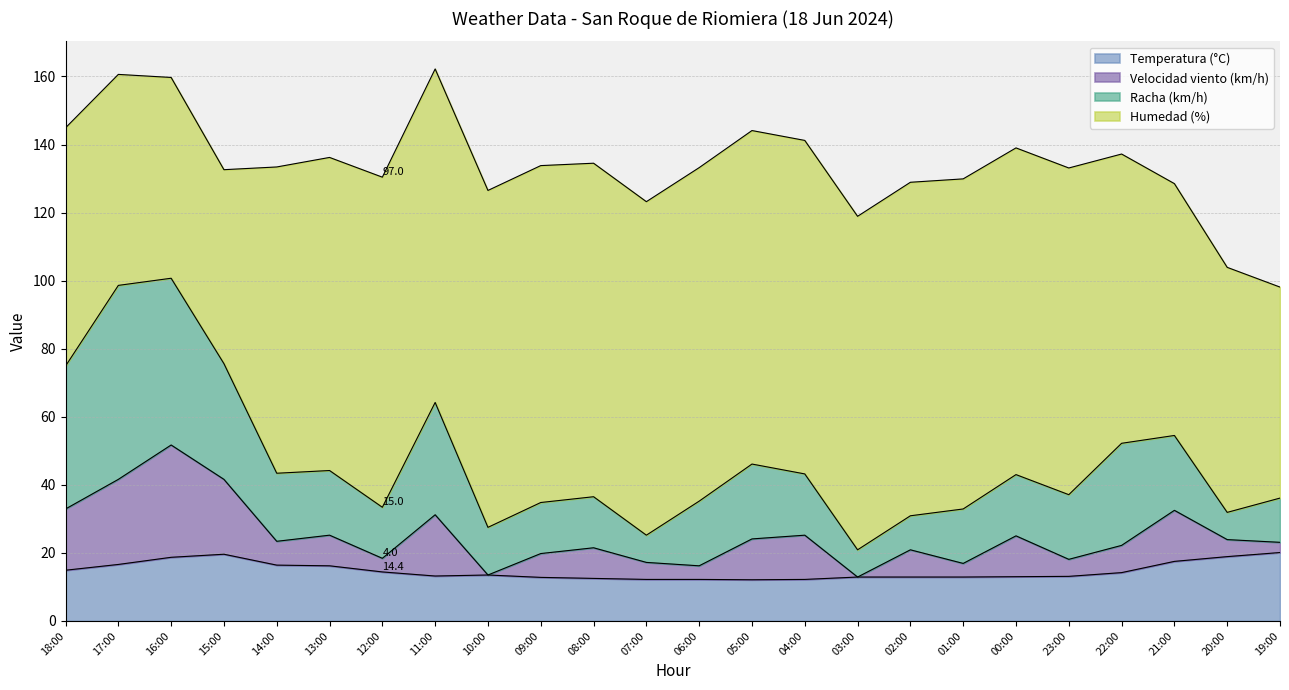

How many data points in Temperatura (°C) are less than 13?

9